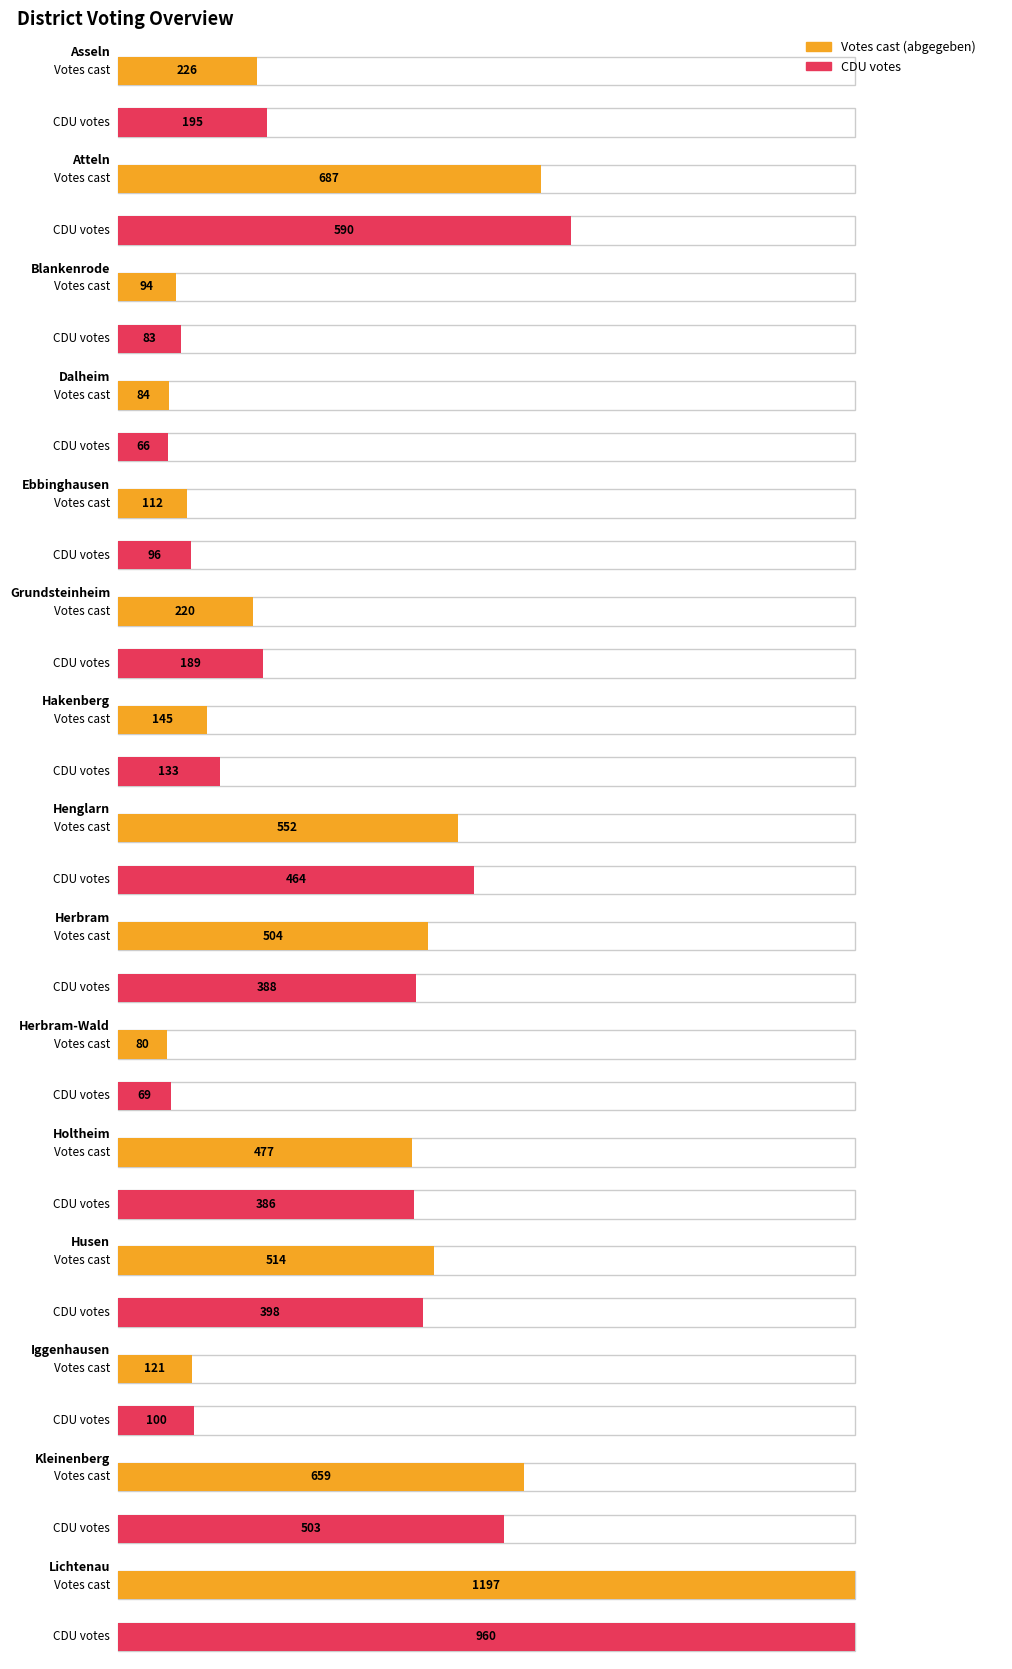

Reading left to right, list all the values displayed in this chart.

abgegeben: 226	687	94	84	112	220	145	552	504	80	477	514	121	659	1197
CDU: 195	590	83	66	96	189	133	464	388	69	386	398	100	503	960